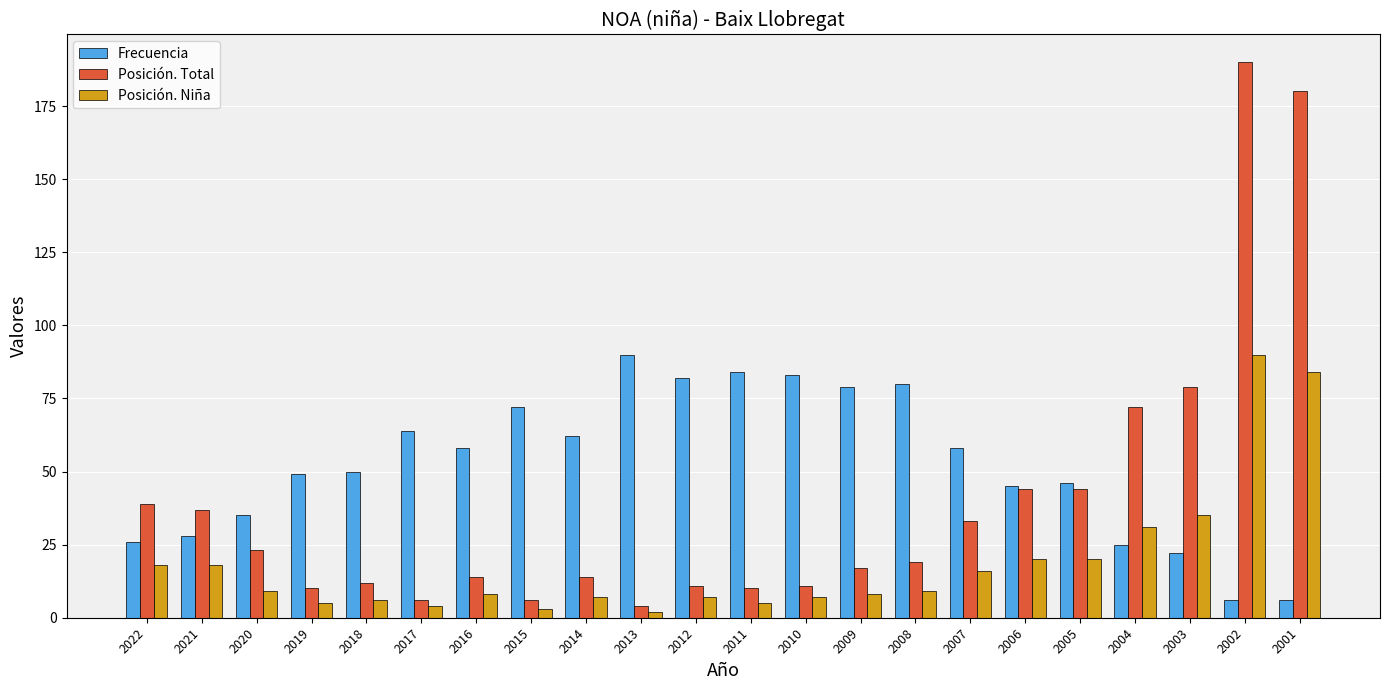

What is the total value across all series at 2018?

68